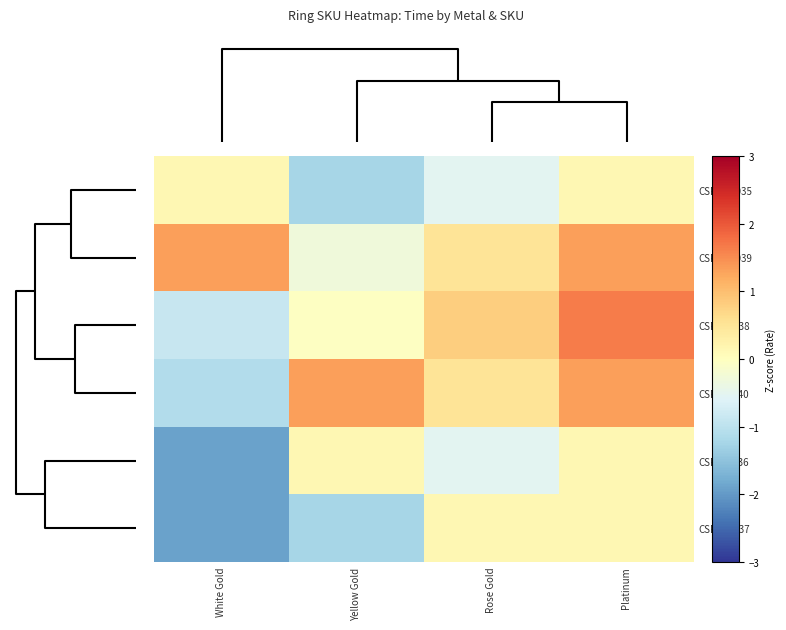

What is the smallest value displayed?

-1.9